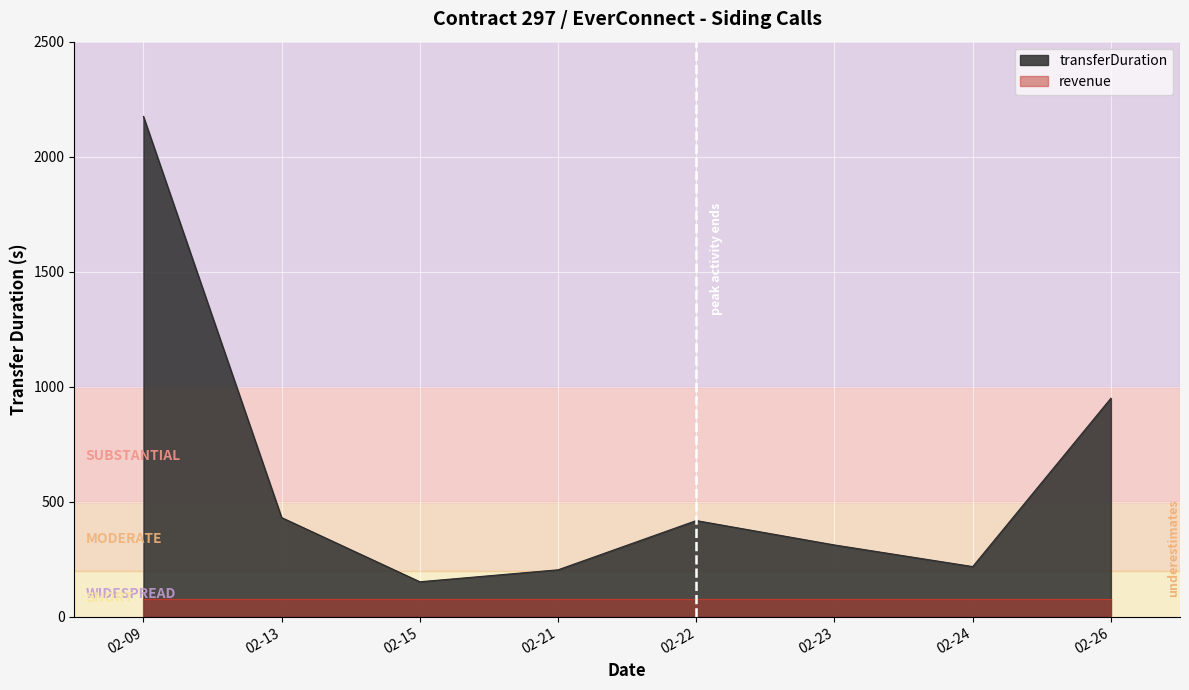

What is the change in value from 02-22 to 02-26?

+532